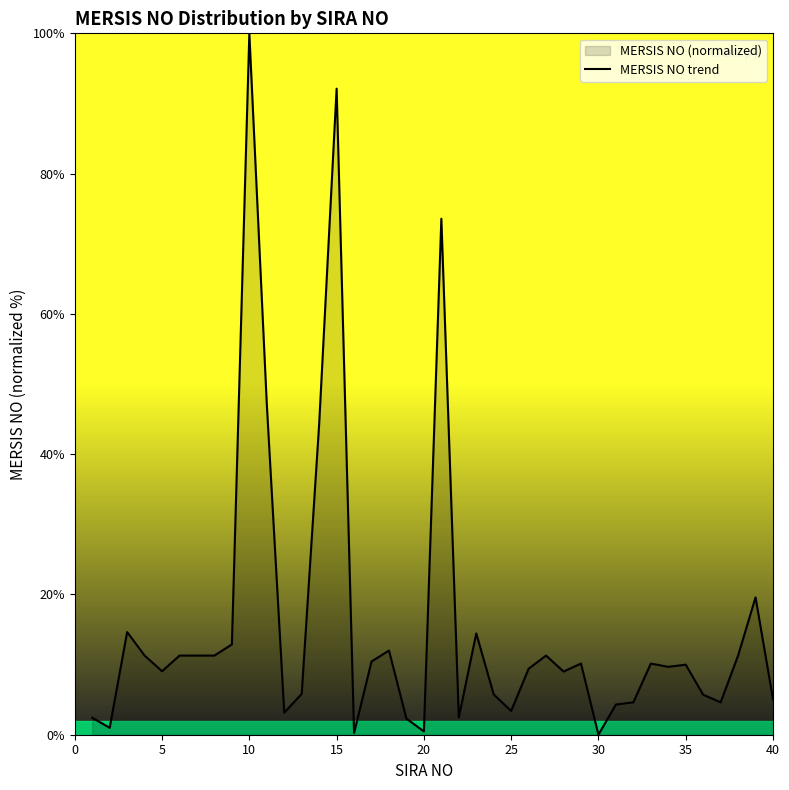

How many values are below 9?

16